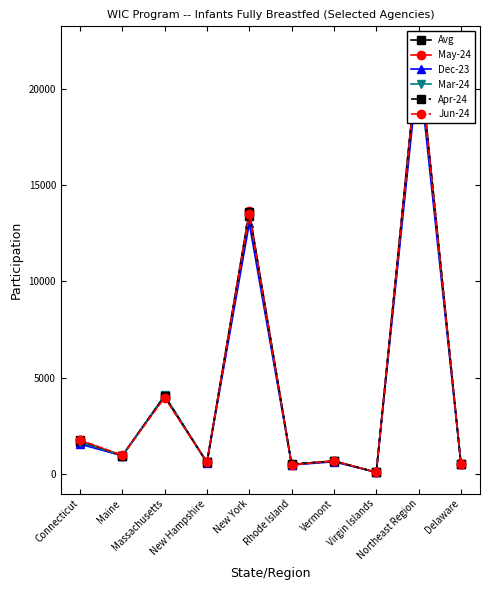

Which series ends up on top after the final intersection of May-24 and Jun-24?

Jun-24